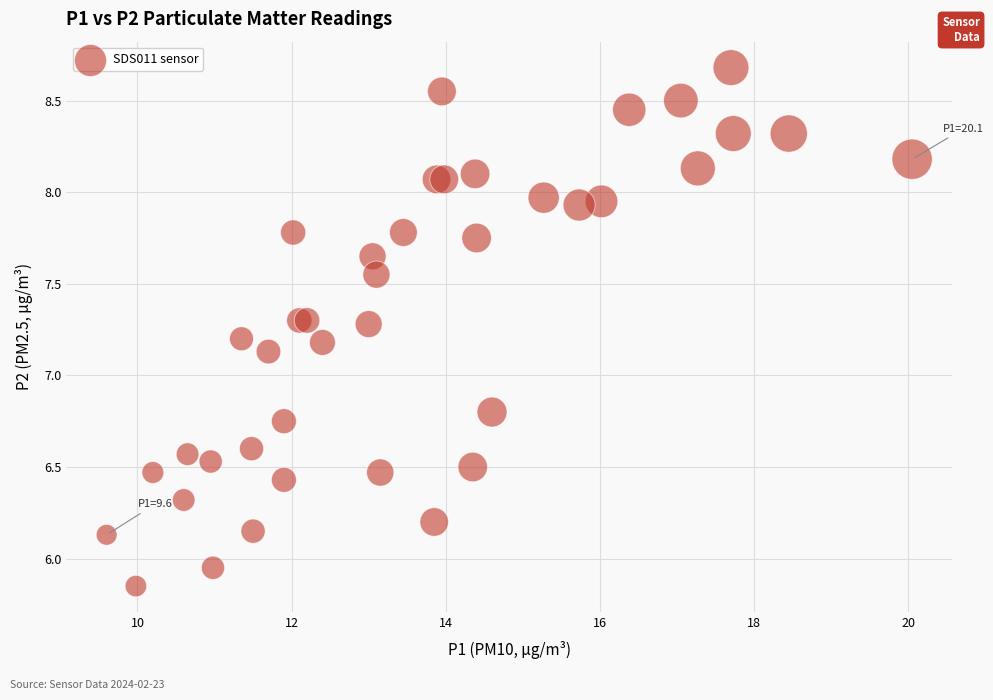

What Y value in the scatter plot is closest to 7?

7.1